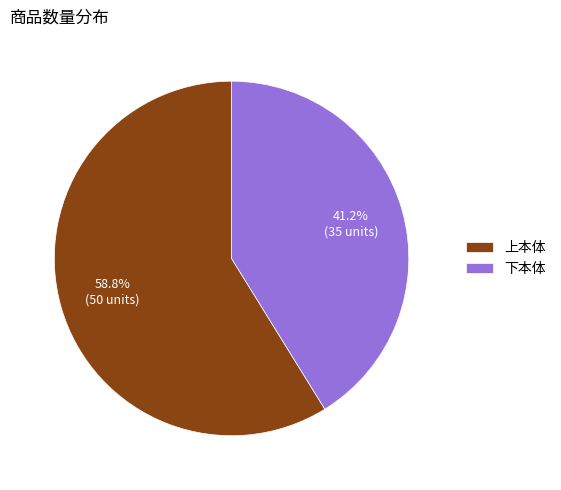

Combined, what portion of the pie is 下本体 and 上本体?

100.0%